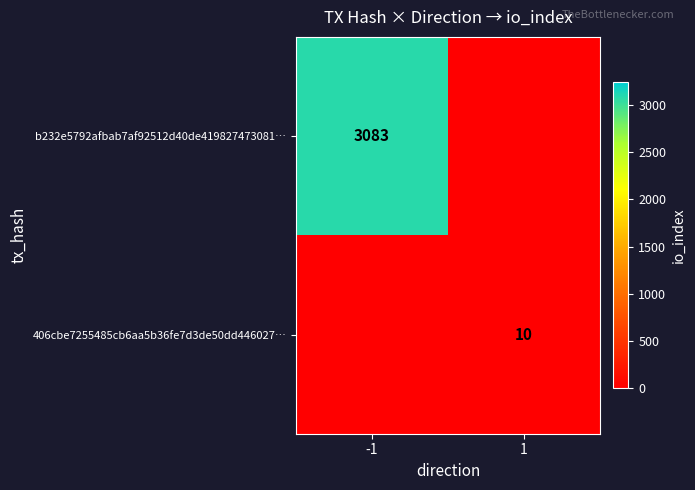

Which category has the highest value across all series?

-1